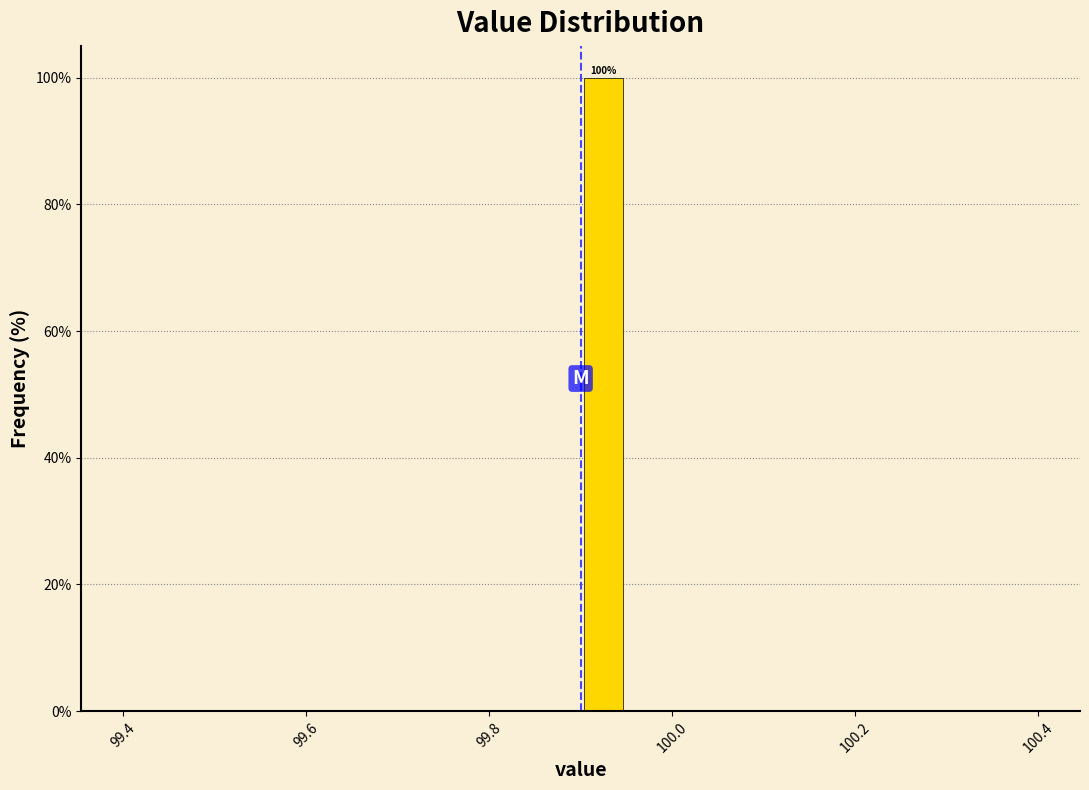

Around what value on the x-axis is the tallest bar? Give the approximate position of its centre, as read against the axis.

99.92